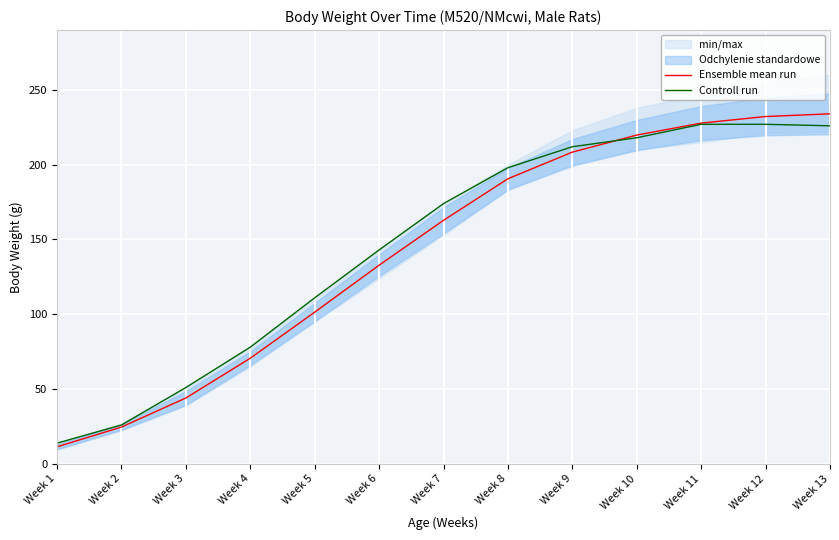

Which has a higher value, Week 3 or Week 5?

Week 5